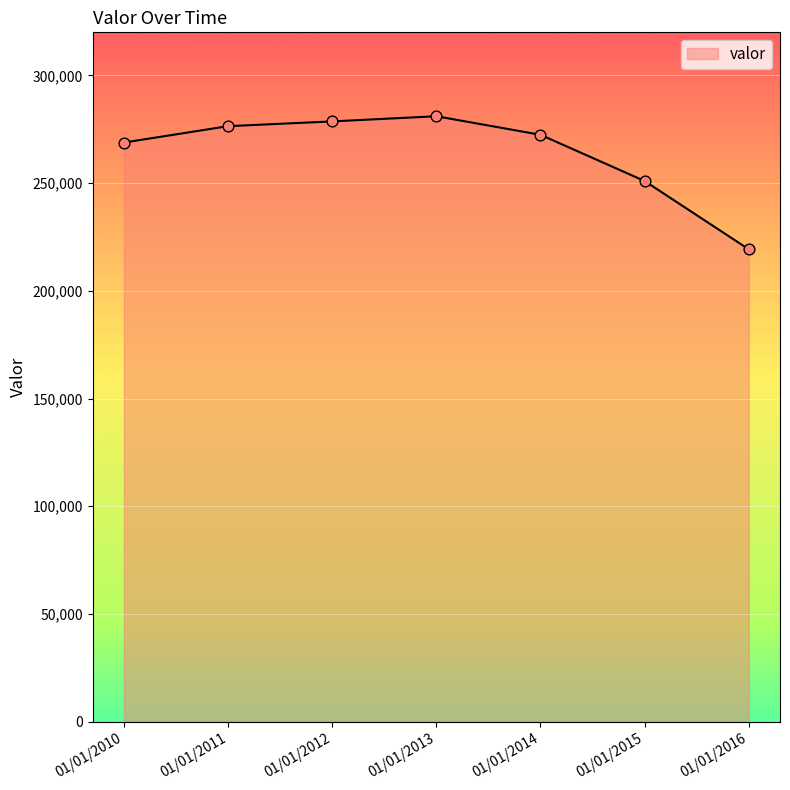

Which has a higher value, 01/01/2010 or 01/01/2013?

01/01/2013